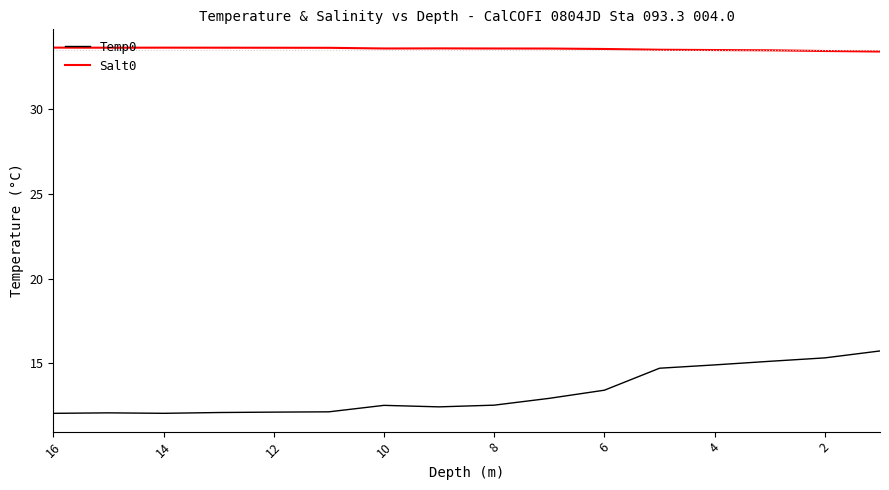

True or false: Temp0 has more than 0 interior local peaks.

True